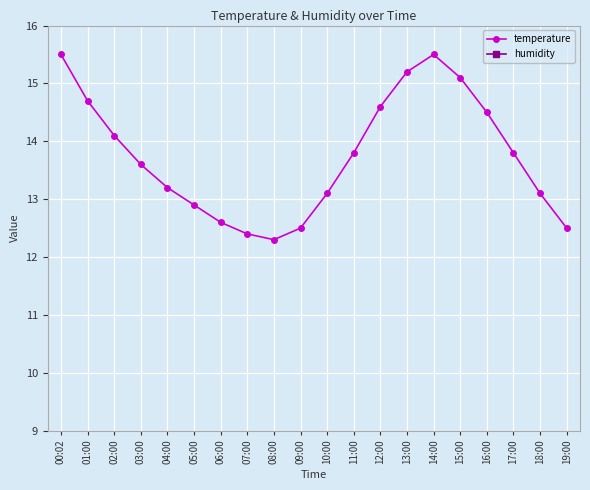

Is the value of humidity at 11:00 greater than the value of temperature at 08:00?

Yes